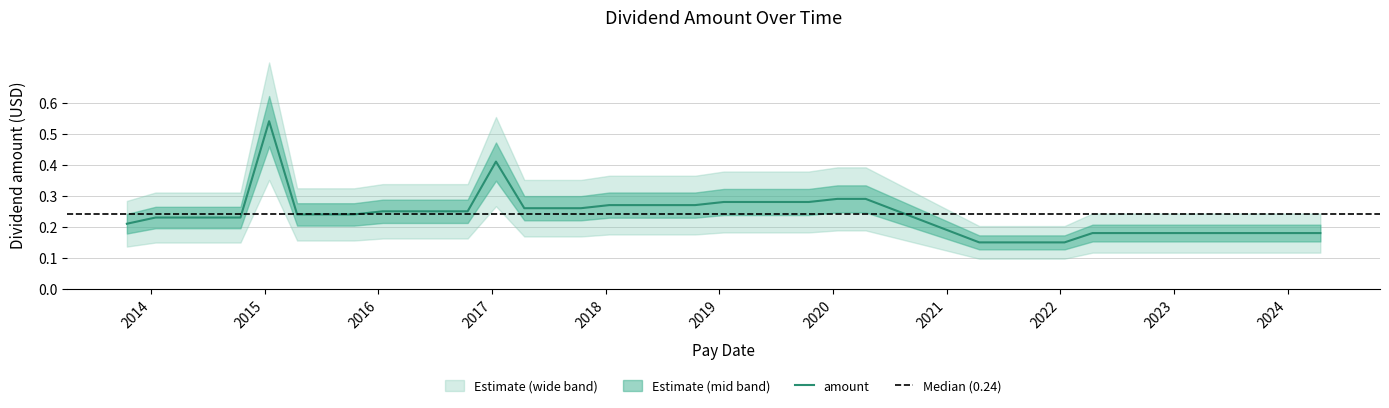

The value at 14 is 0.3. True or false?

True